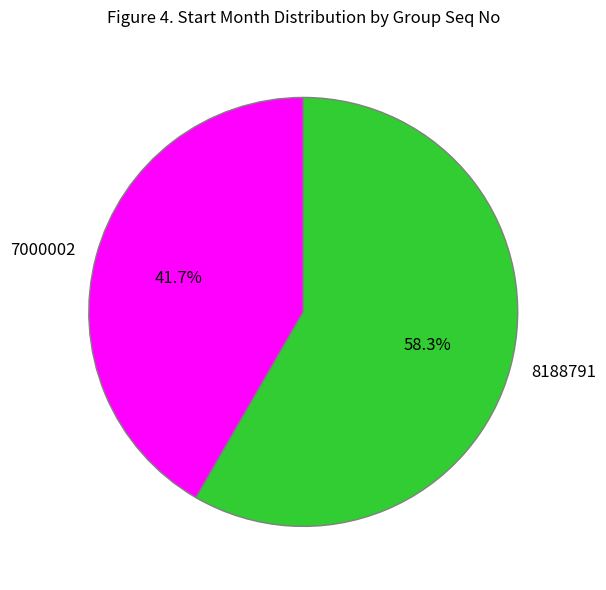

Is 7000002 the majority of the pie?

No